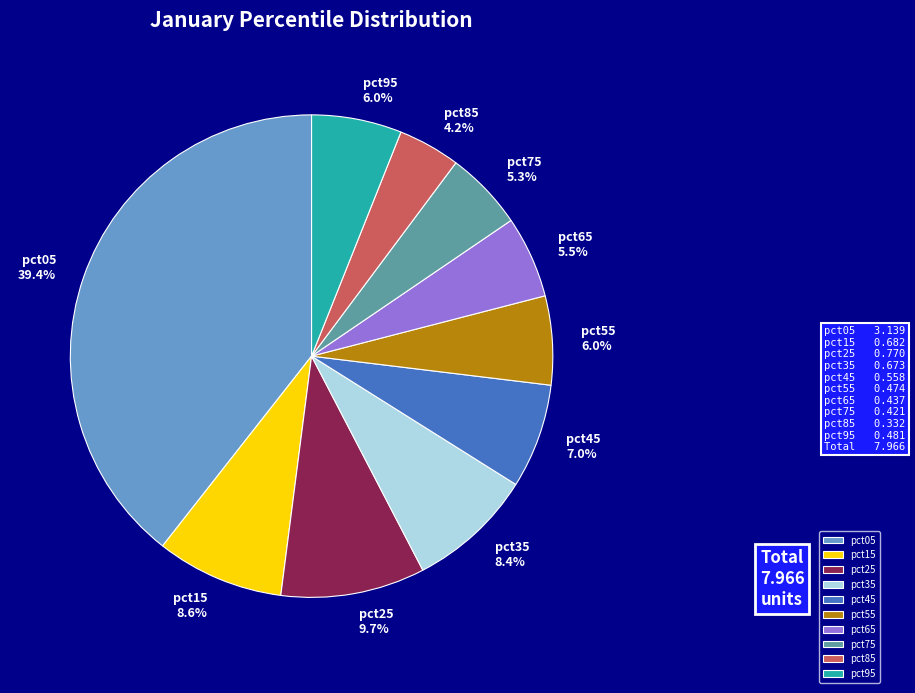

Do pct75 and pct25 together represent more than half of the pie?

No